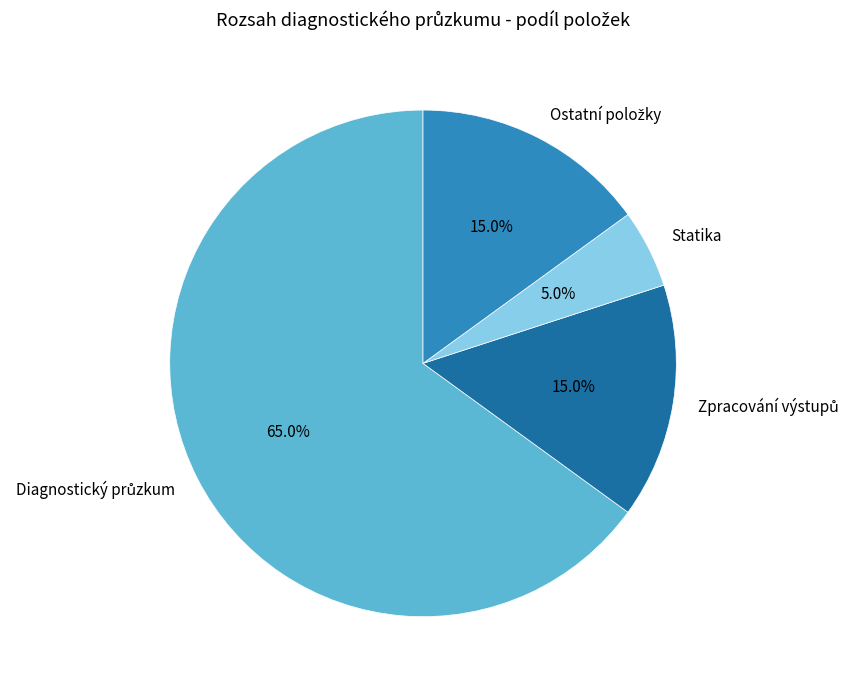

What percentage is NOT represented by Statika?

95.0%